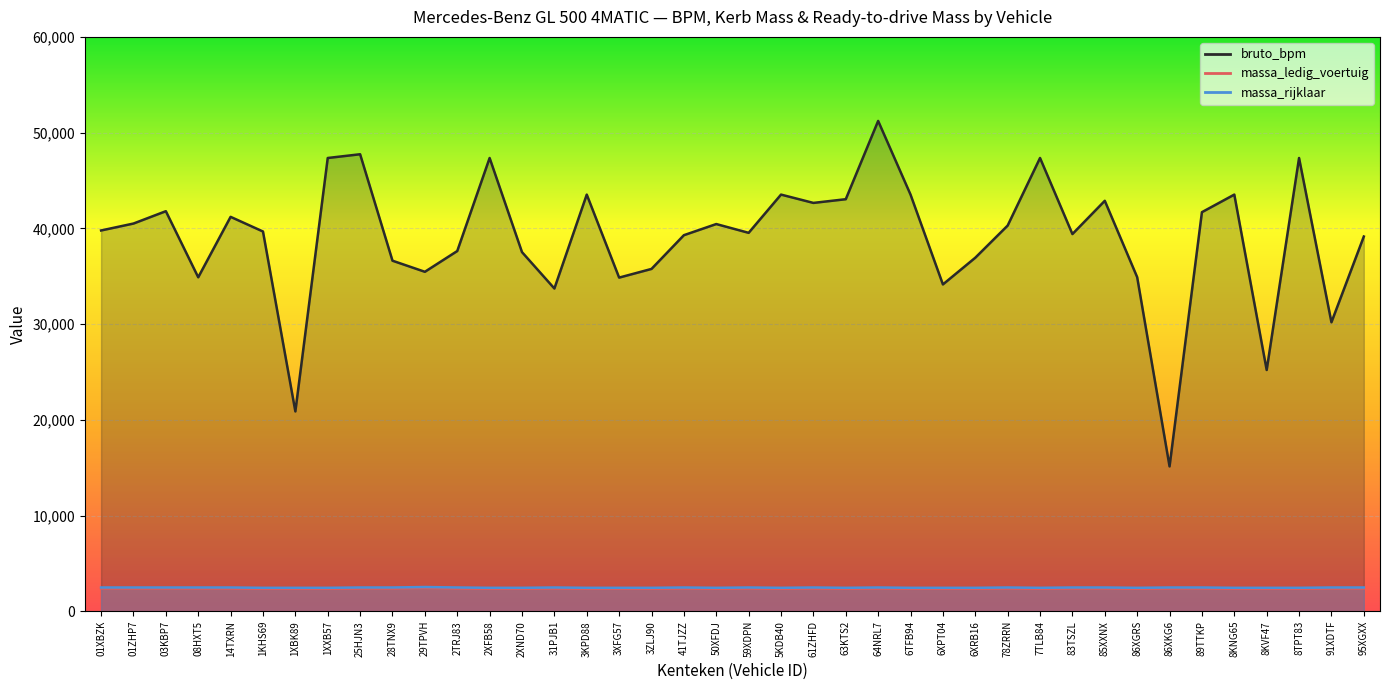

The bruto_bpm series shows 51221 at 64NRL7. True or false?

True